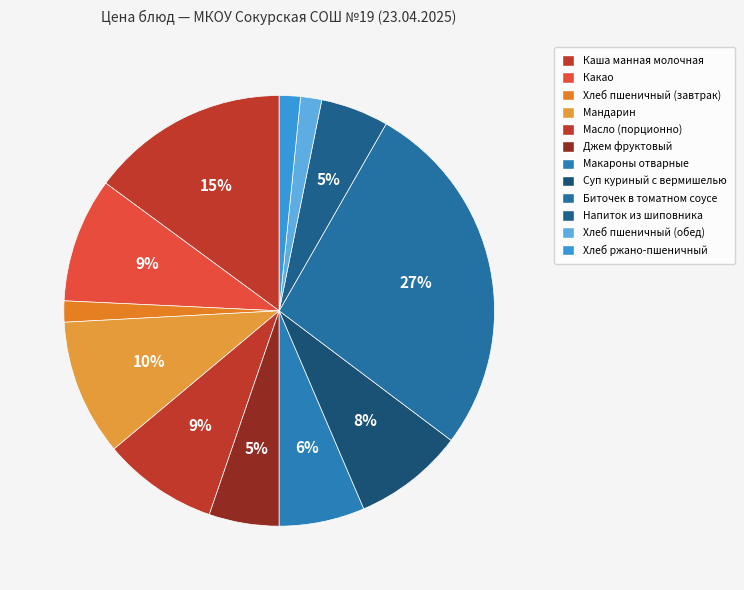

Is it true that Хлеб пшеничный (завтрак) is 1% of the pie?

False